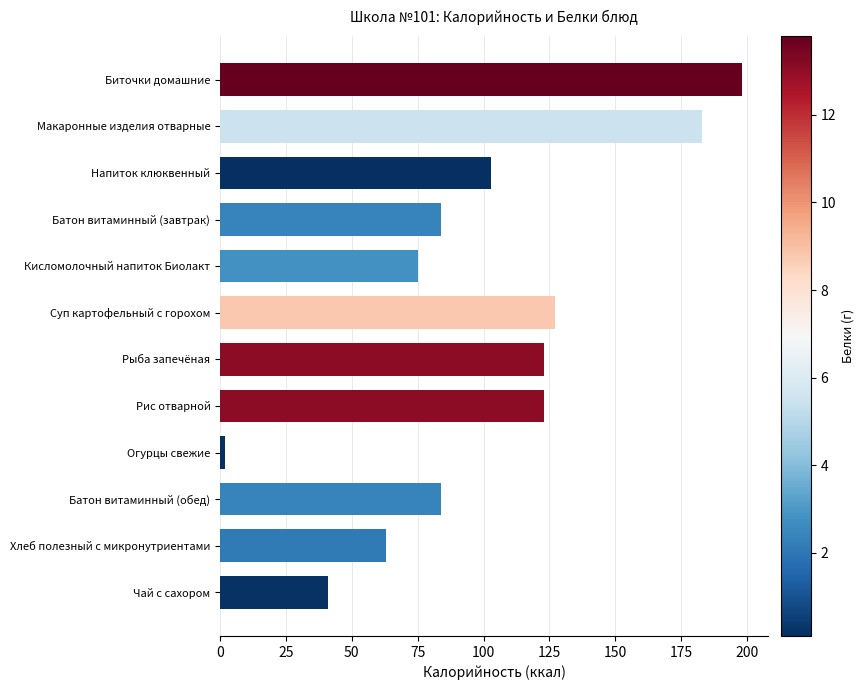

Are the bars horizontal?

Yes